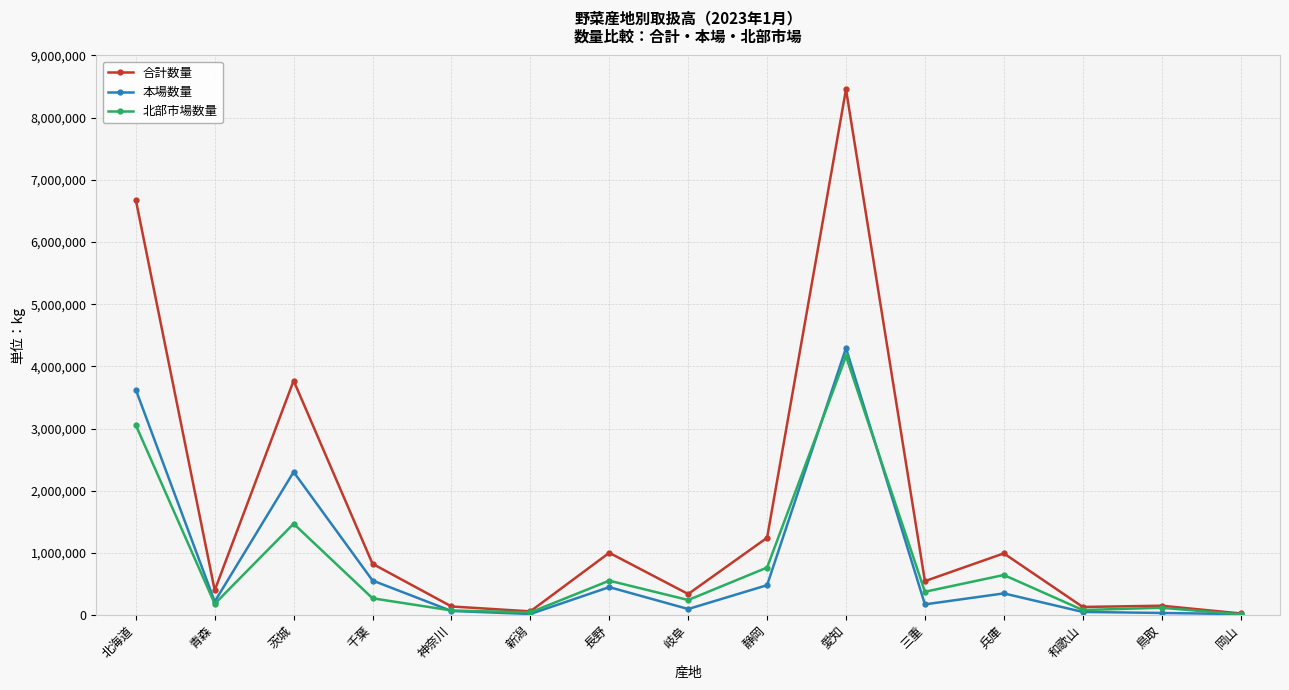

What is the label of the 7th point from the left?

長野